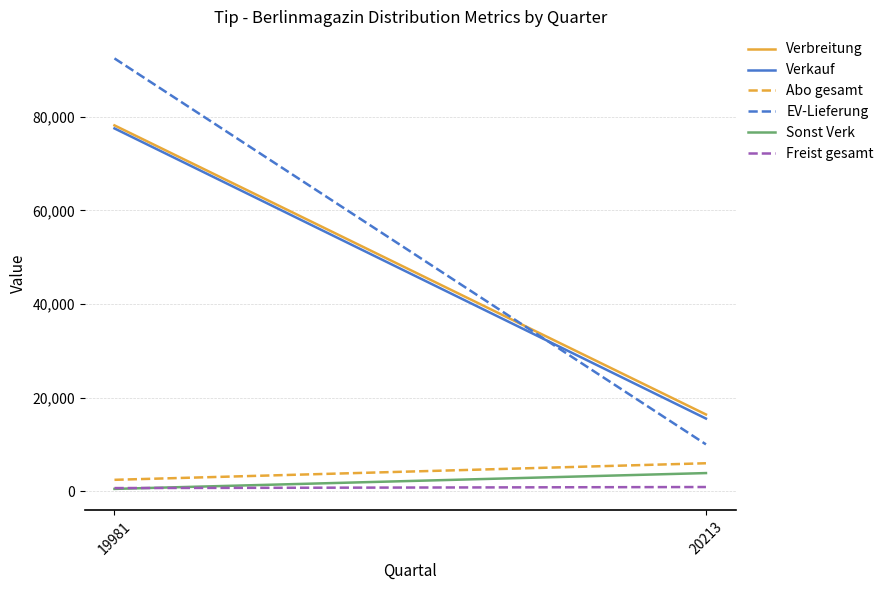

Which category has the lowest value across all series?

19981